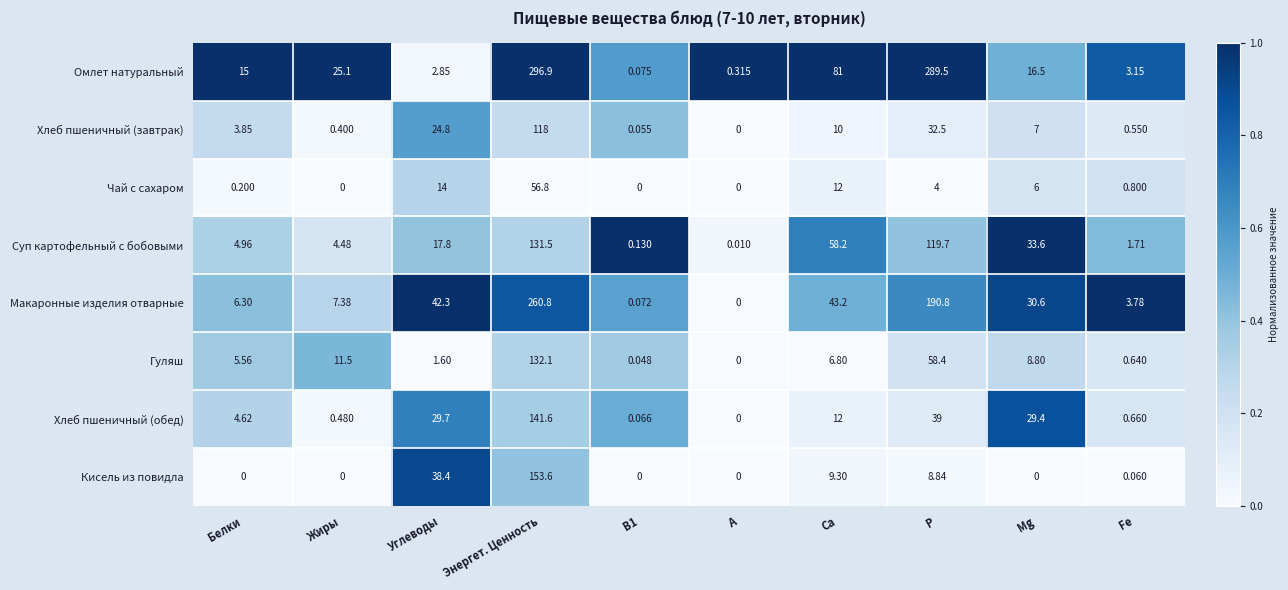

Count the number of categories in the chart.

10